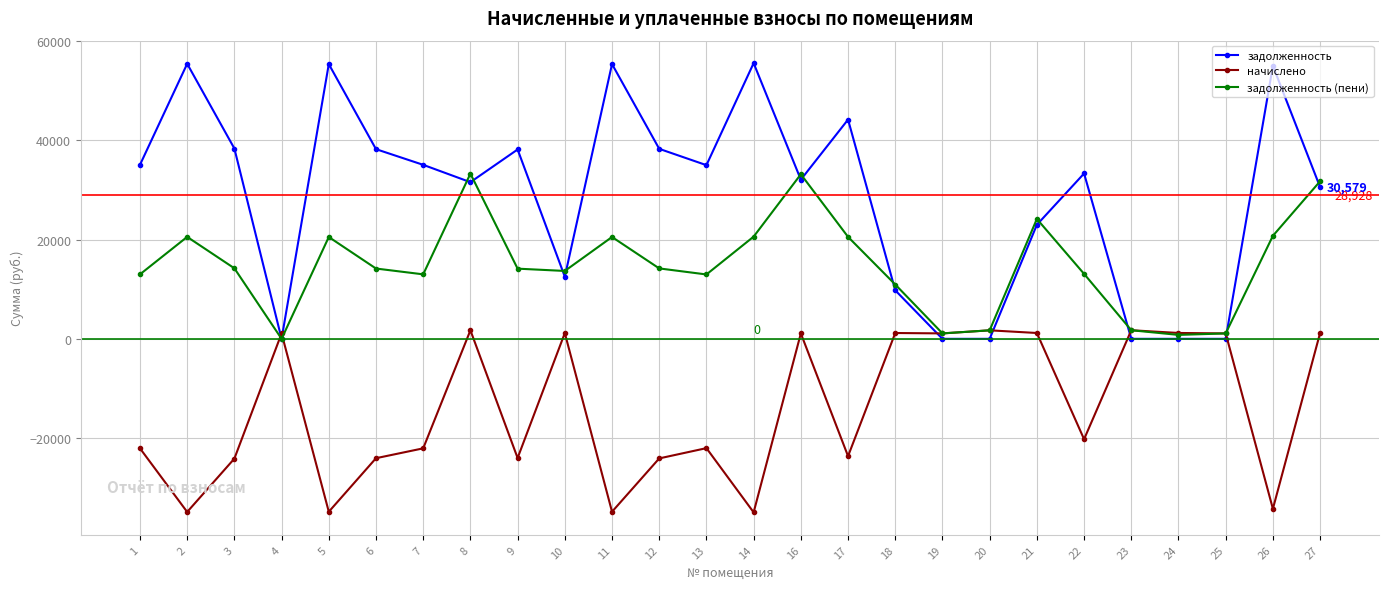

How many times do начислено and задолженность cross each other?

6